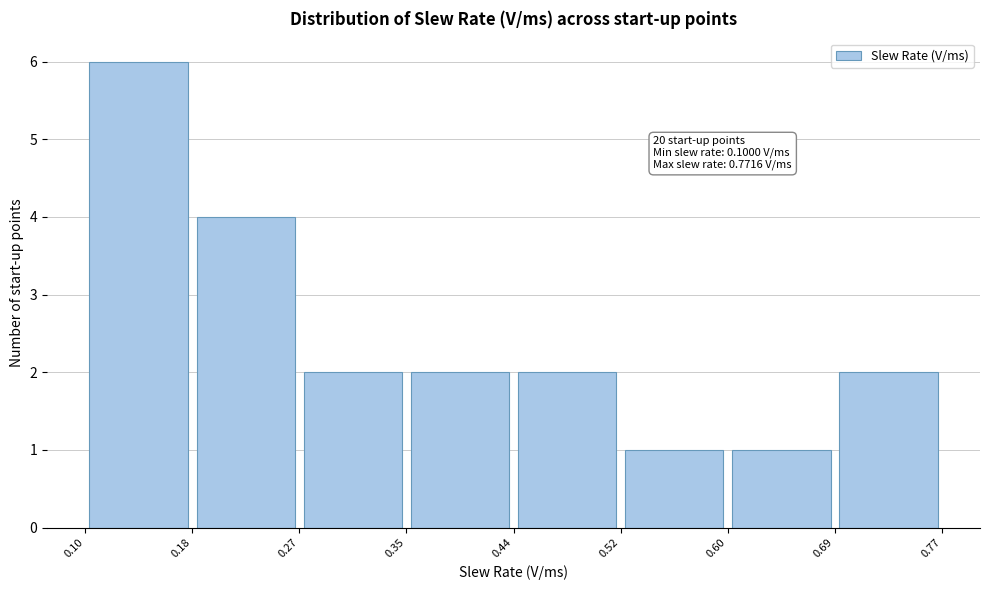

Which range on the x-axis has the tallest bar?

0.10 to 0.18